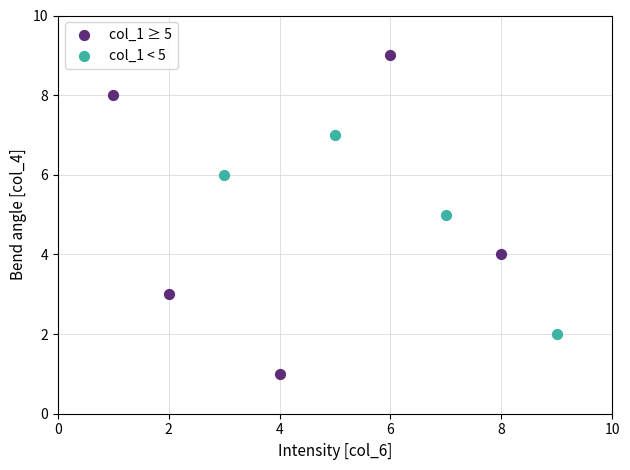

Which series contains the lowest Y value?

col_1 ≥ 5